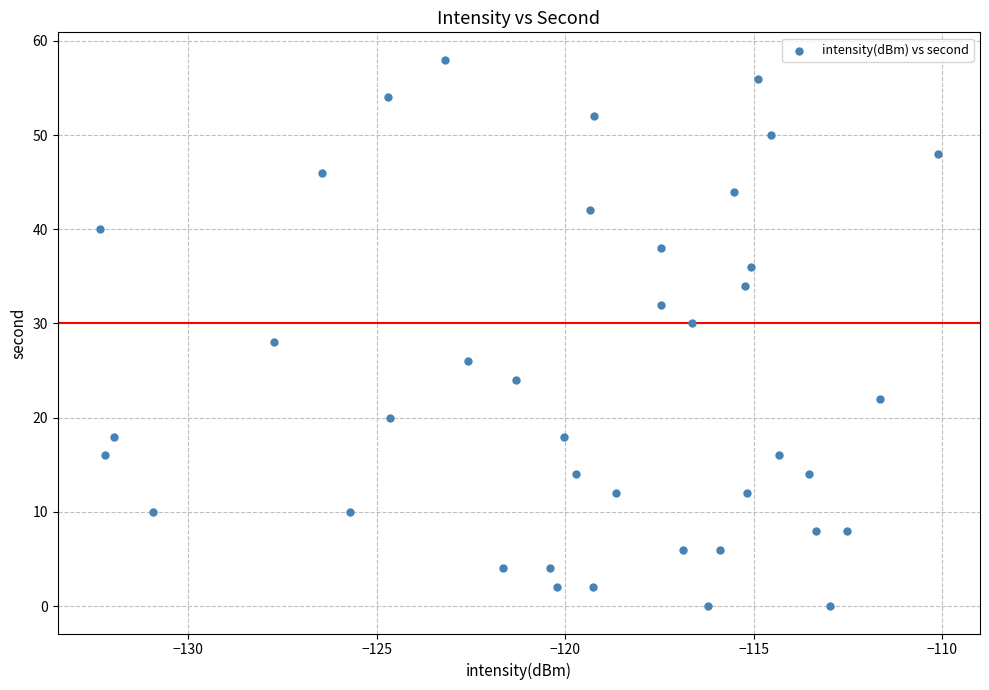

How many data points are displayed?

40